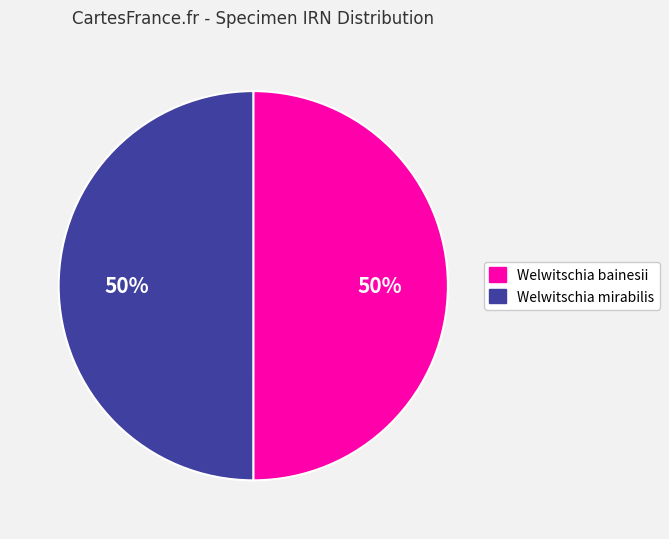

To the nearest percent, what is the combined percentage of Welwitschia mirabilis and Welwitschia bainesii?

100%